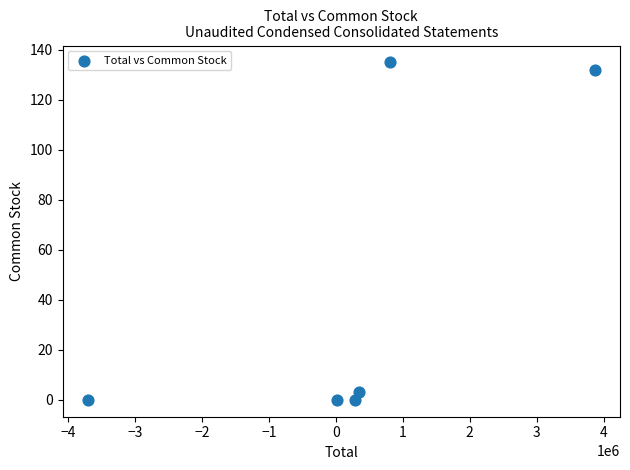

What is the range of Y values (max minus min)?

135